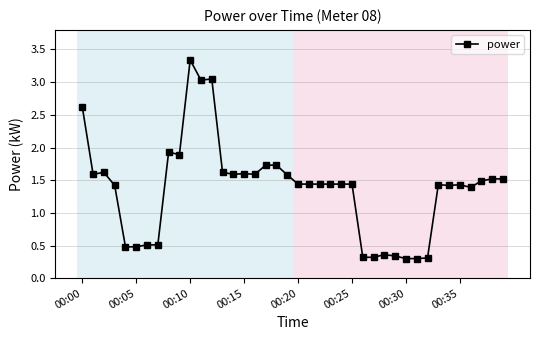

What is the sum of all values?

55.0